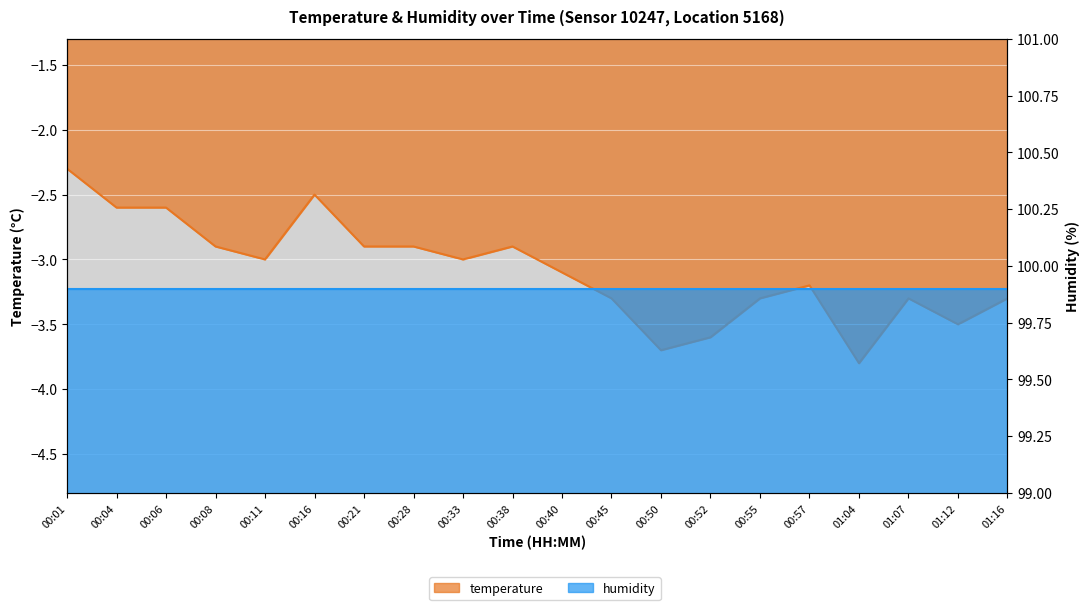

Is it true that the value at 00:45 is -3.3?

True